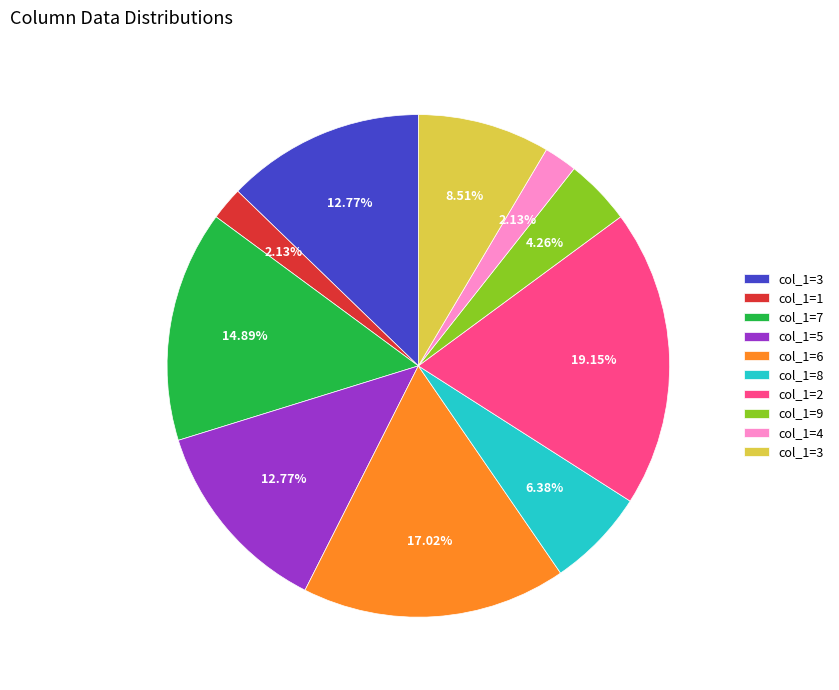

Does any single category account for the majority?

No